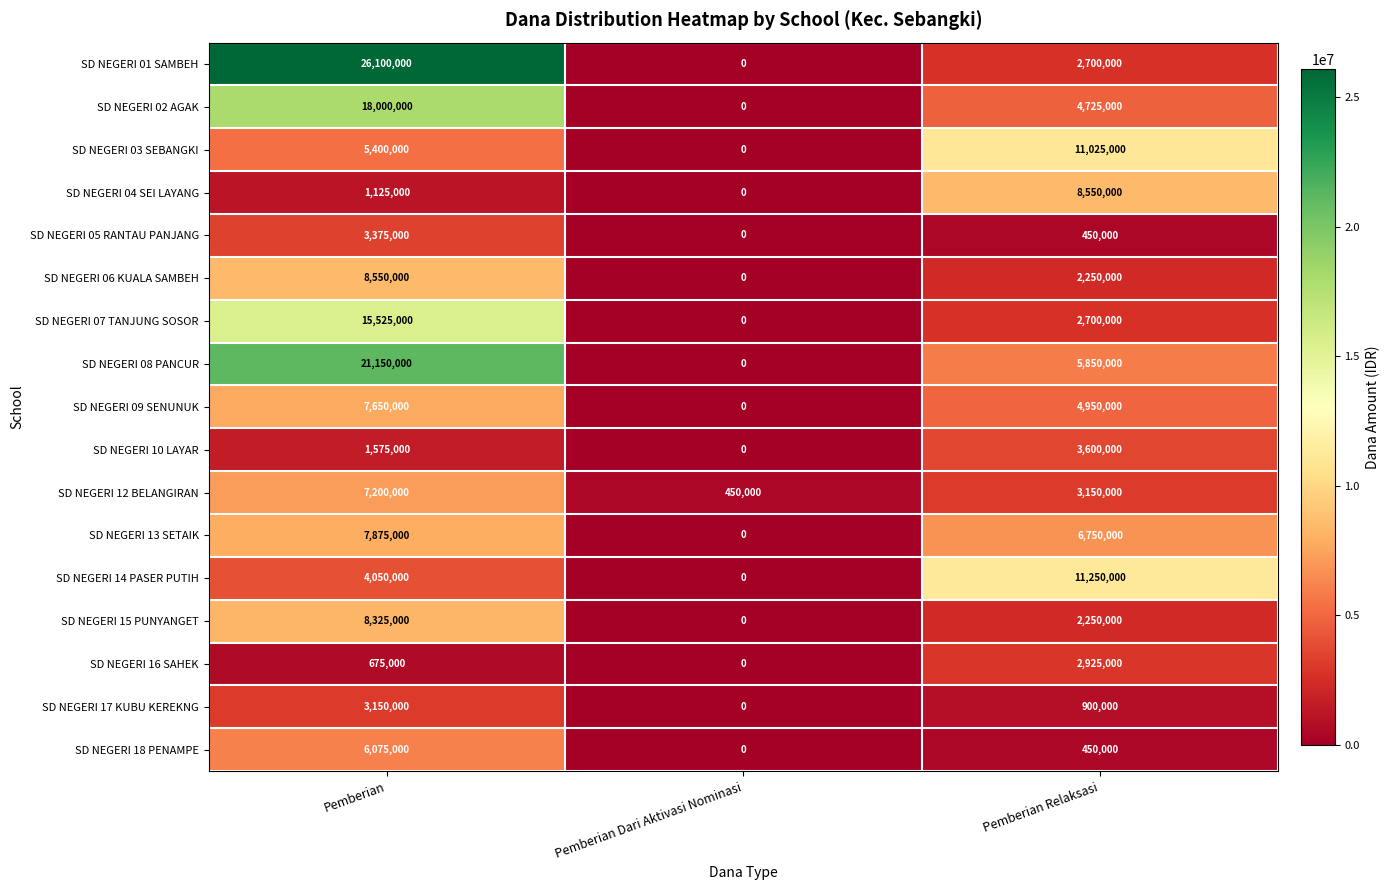

At Pemberian, list the series in order from largest to smallest.

SD NEGERI 01 SAMBEH, SD NEGERI 08 PANCUR, SD NEGERI 02 AGAK, SD NEGERI 07 TANJUNG SOSOR, SD NEGERI 06 KUALA SAMBEH, SD NEGERI 15 PUNYANGET, SD NEGERI 13 SETAIK, SD NEGERI 09 SENUNUK, SD NEGERI 12 BELANGIRAN, SD NEGERI 18 PENAMPE, SD NEGERI 03 SEBANGKI, SD NEGERI 14 PASER PUTIH, SD NEGERI 05 RANTAU PANJANG, SD NEGERI 17 KUBU KEREKNG, SD NEGERI 10 LAYAR, SD NEGERI 04 SEI LAYANG, SD NEGERI 16 SAHEK